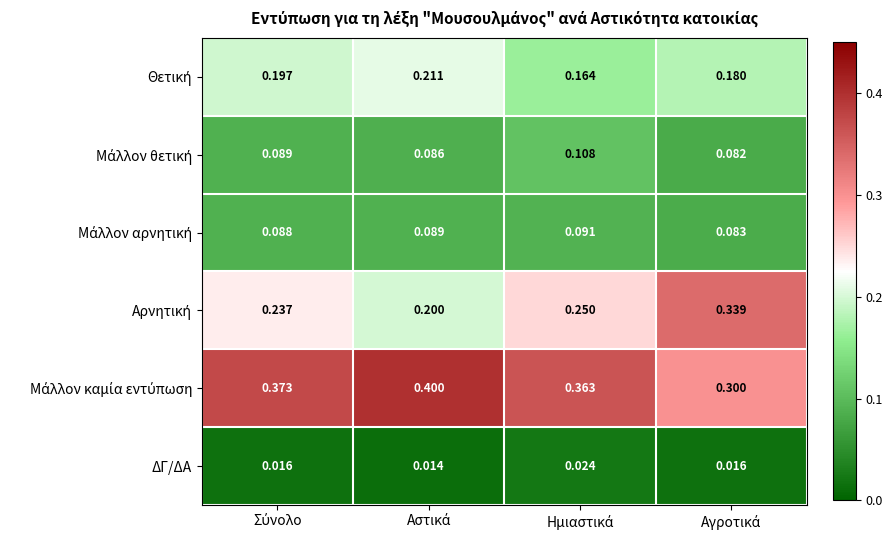

Which has a higher value, Αγροτικά or Ημιαστικά?

Αγροτικά